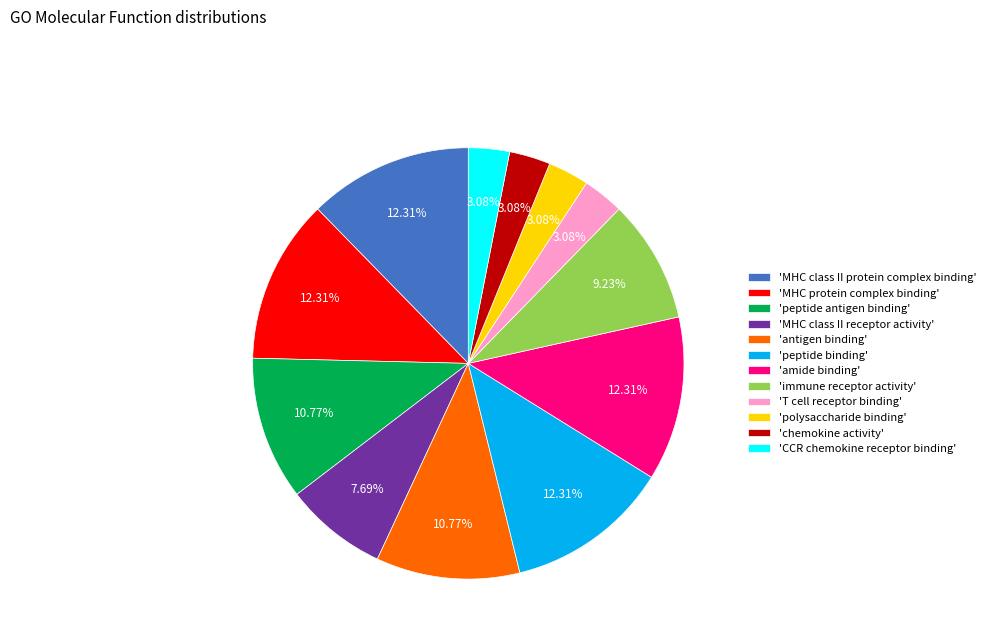

How many slices are in this pie chart?

12